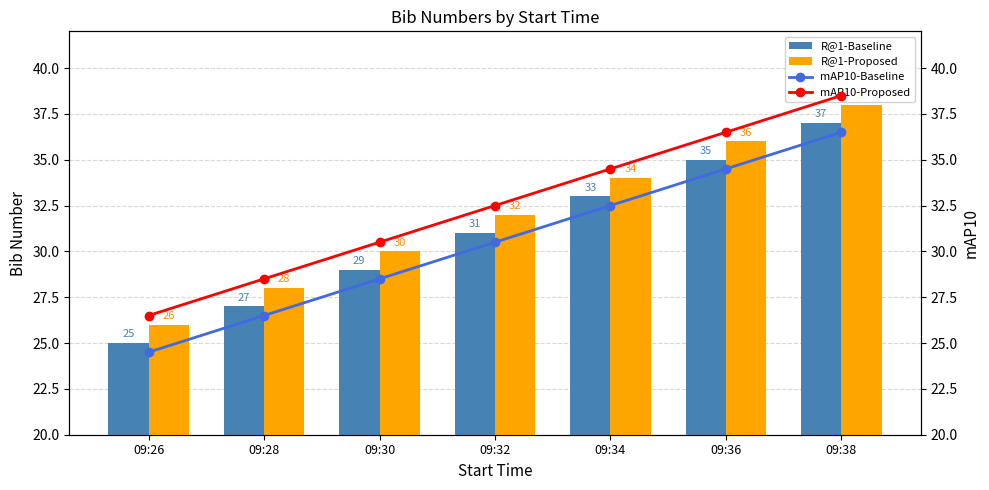

Reading left to right, extract all data points from this chart.

R@1-Baseline: 25.0	27.0	29.0	31.0	33.0	35.0	37.0
R@1-Proposed: 26.0	28.0	30.0	32.0	34.0	36.0	38.0
mAP10-Baseline: 24.5	26.5	28.5	30.5	32.5	34.5	36.5
mAP10-Proposed: 26.5	28.5	30.5	32.5	34.5	36.5	38.5